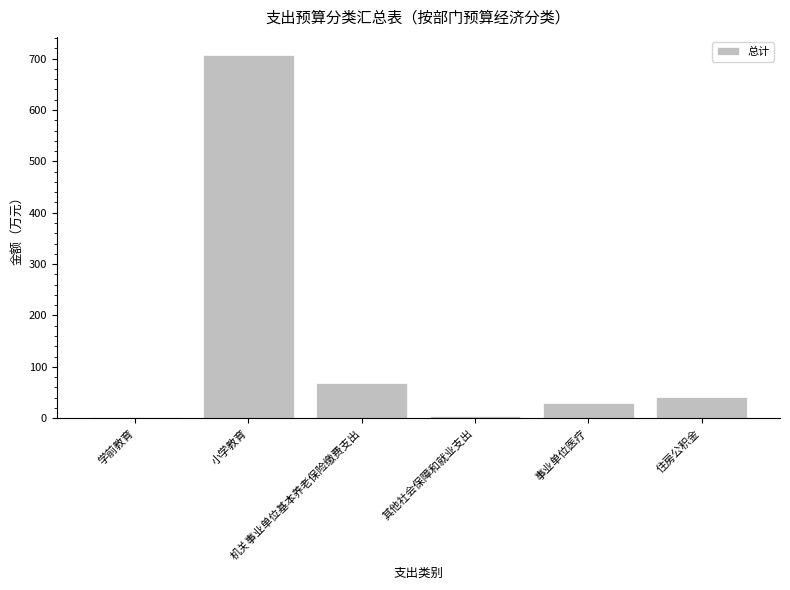

The value at 机关事业单位基本养老保险缴费支出 is 69.2. True or false?

True